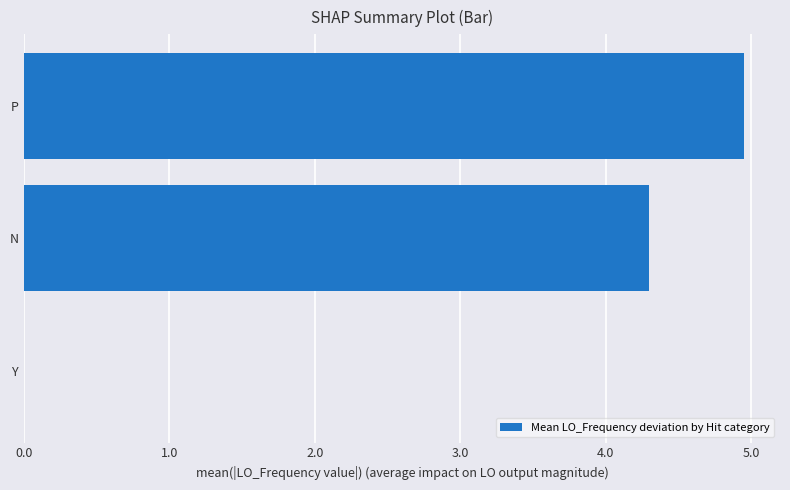

What is the change in value from Y to P?

+4.9